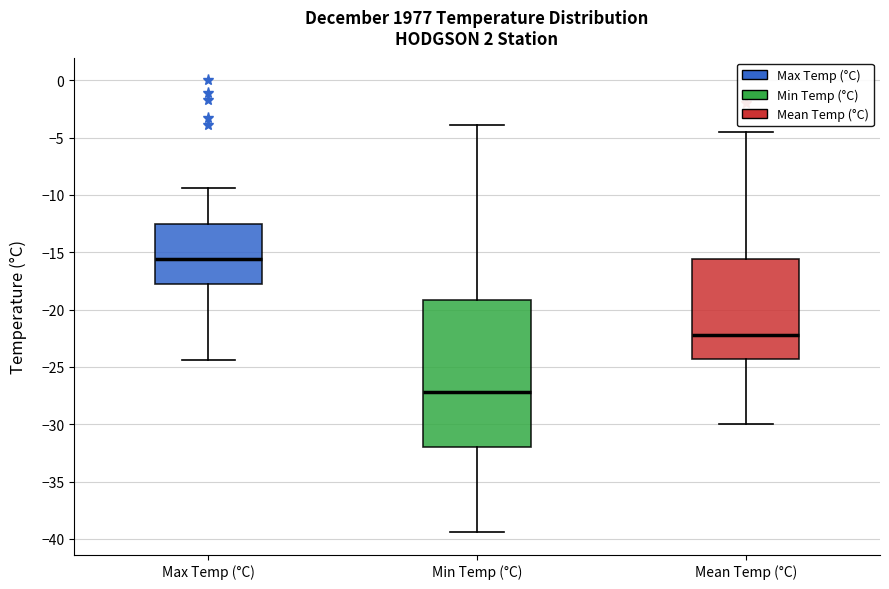

Which box's median line is the lowest?

Min Temp (°C)